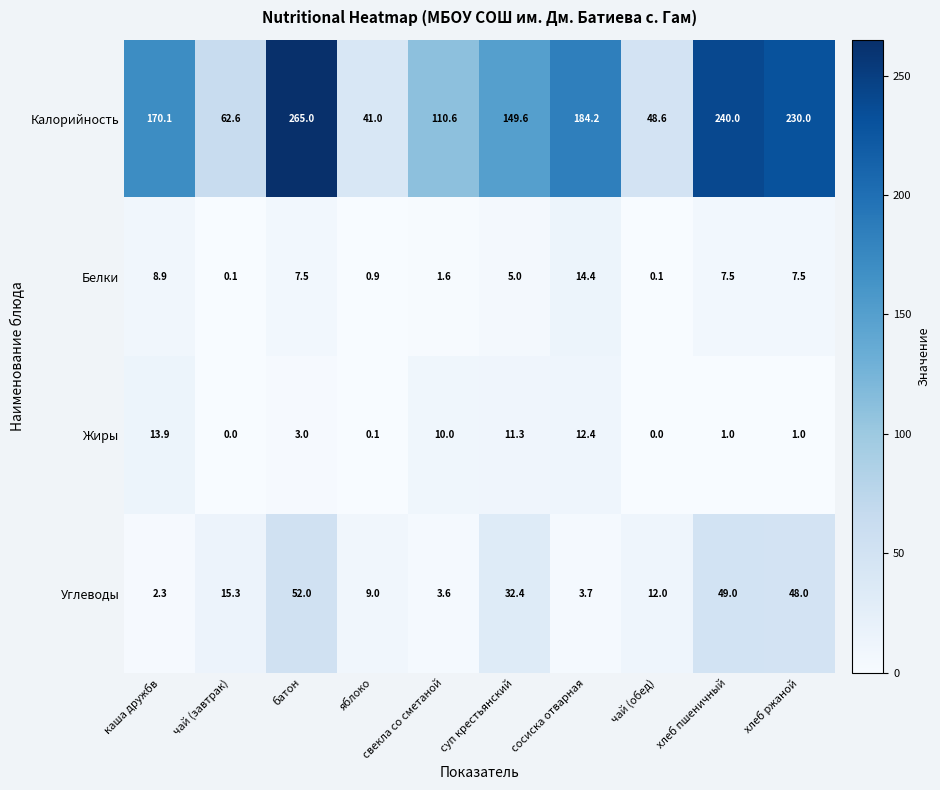

Is it true that Жиры equals 10.0 at свекла со сметаной?

True